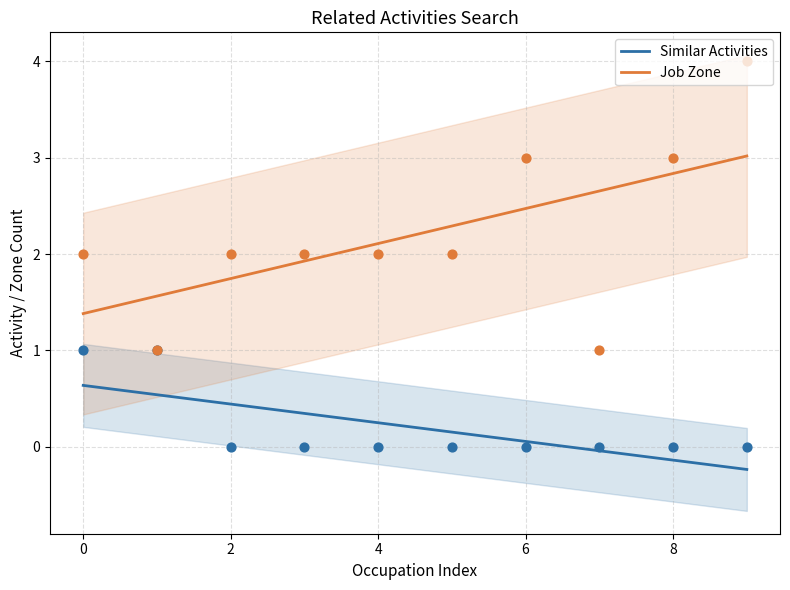

Which series has the largest total across all categories?

Job Zone